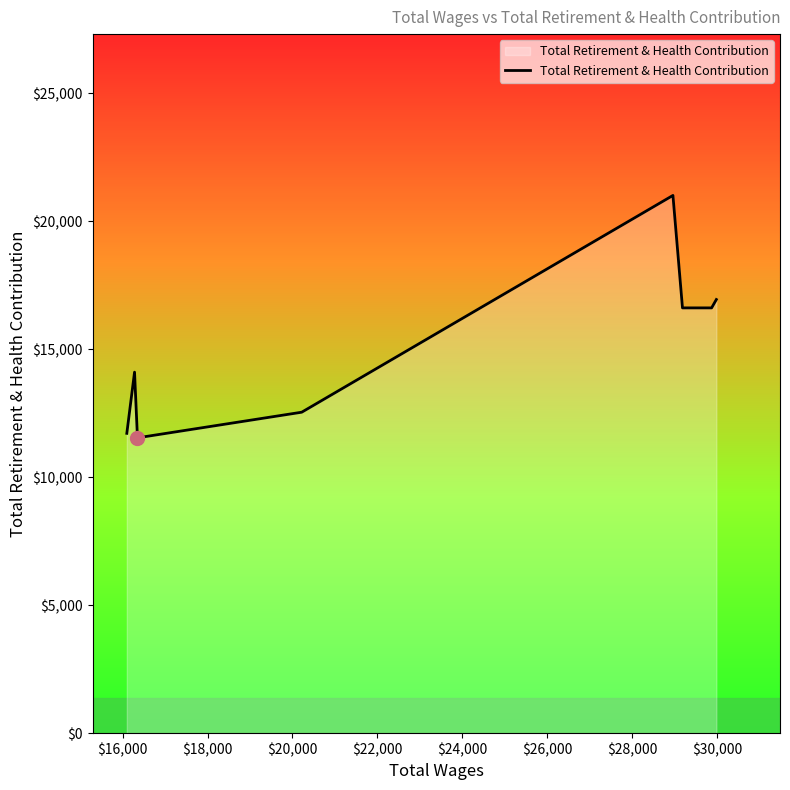

True or false: there are more than 0 points higher than both neighbors.

True